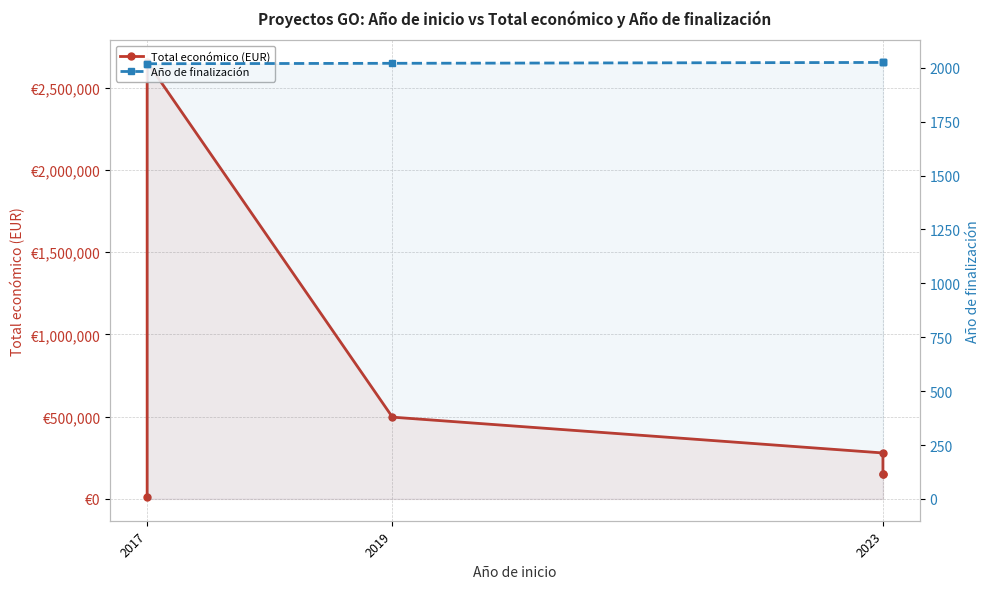

How many data points does each series have?

6